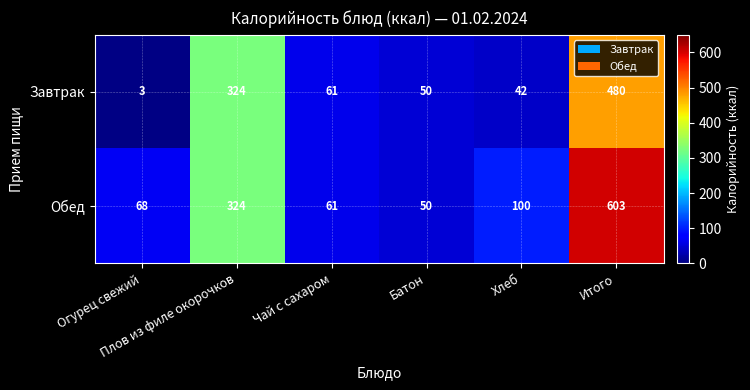

What is the minimum value shown in the chart?

3